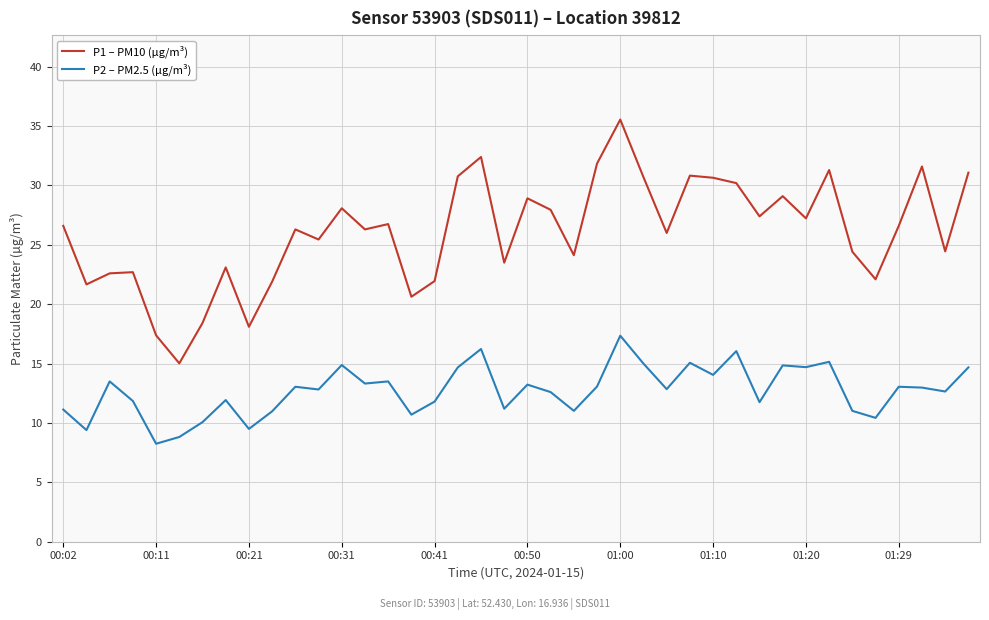

Count the number of categories in the chart.

40